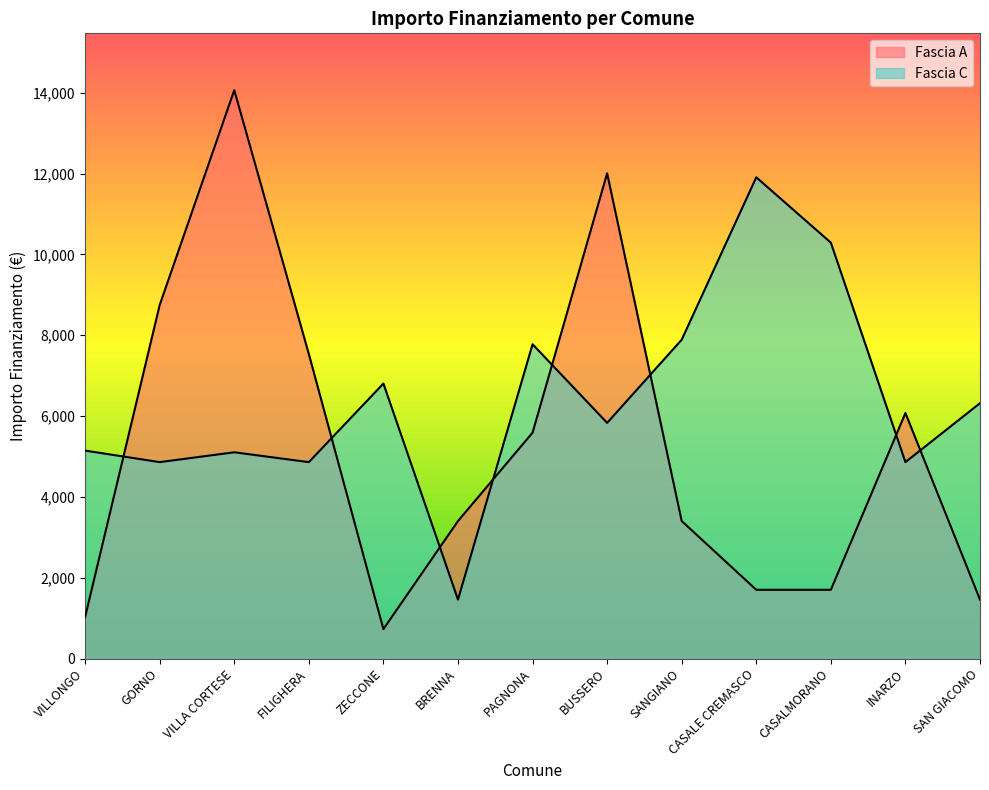

In Fascia A, how many points are lower than both neighbors (excluding endpoints)?

1